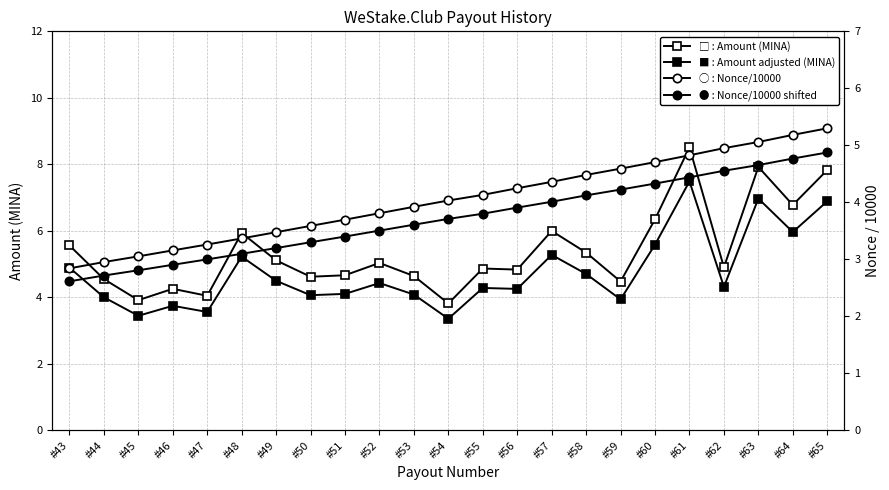

Reading left to right, transcribe all the data shown in this chart.

Amount 0.003-fee (MINA): #43=5.6	#44=4.6	#45=3.9	#46=4.3	#47=4.0	#48=5.9	#49=5.1	#50=4.6	#51=4.7	#52=5.0	#53=4.6	#54=3.8	#55=4.9	#56=4.8	#57=6.0	#58=5.3	#59=4.5	#60=6.3	#61=8.5	#62=4.9	#63=7.9	#64=6.8	#65=7.8
Amount adjusted (MINA): #43=4.9	#44=4.0	#45=3.4	#46=3.7	#47=3.6	#48=5.2	#49=4.5	#50=4.1	#51=4.1	#52=4.4	#53=4.1	#54=3.4	#55=4.3	#56=4.3	#57=5.3	#58=4.7	#59=3.9	#60=5.6	#61=7.5	#62=4.3	#63=7.0	#64=6.0	#65=6.9
Nonce/10000 (open): #43=2.8	#44=3.0	#45=3.1	#46=3.2	#47=3.3	#48=3.4	#49=3.5	#50=3.6	#51=3.7	#52=3.8	#53=3.9	#54=4.0	#55=4.1	#56=4.2	#57=4.4	#58=4.5	#59=4.6	#60=4.7	#61=4.8	#62=5.0	#63=5.1	#64=5.2	#65=5.3
Nonce/10000 (filled): #43=2.6	#44=2.7	#45=2.8	#46=2.9	#47=3.0	#48=3.1	#49=3.2	#50=3.3	#51=3.4	#52=3.5	#53=3.6	#54=3.7	#55=3.8	#56=3.9	#57=4.0	#58=4.1	#59=4.2	#60=4.3	#61=4.4	#62=4.6	#63=4.7	#64=4.8	#65=4.9